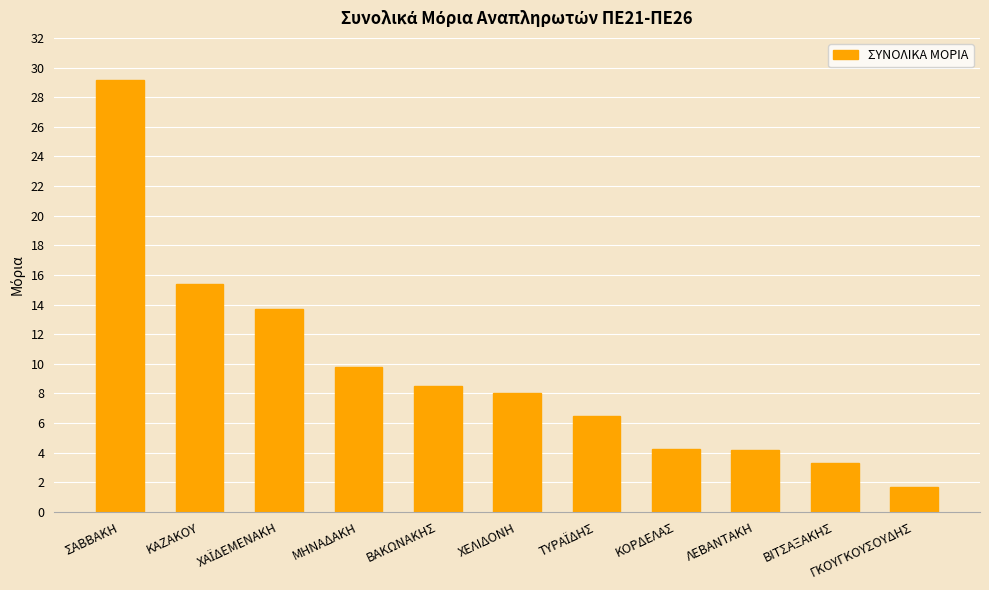

What is the change in value from ΣΑΒΒΑΚΗ to ΜΗΝΑΔΑΚΗ?

-19.3